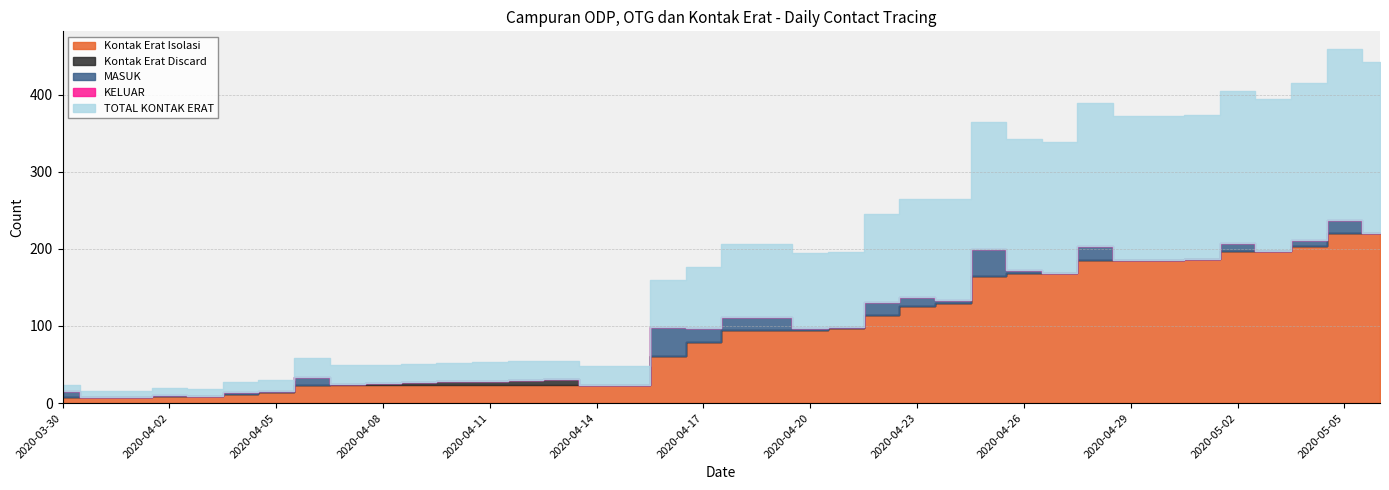

True or false: TOTAL KONTAK ERAT and KELUAR cross at least once.

False